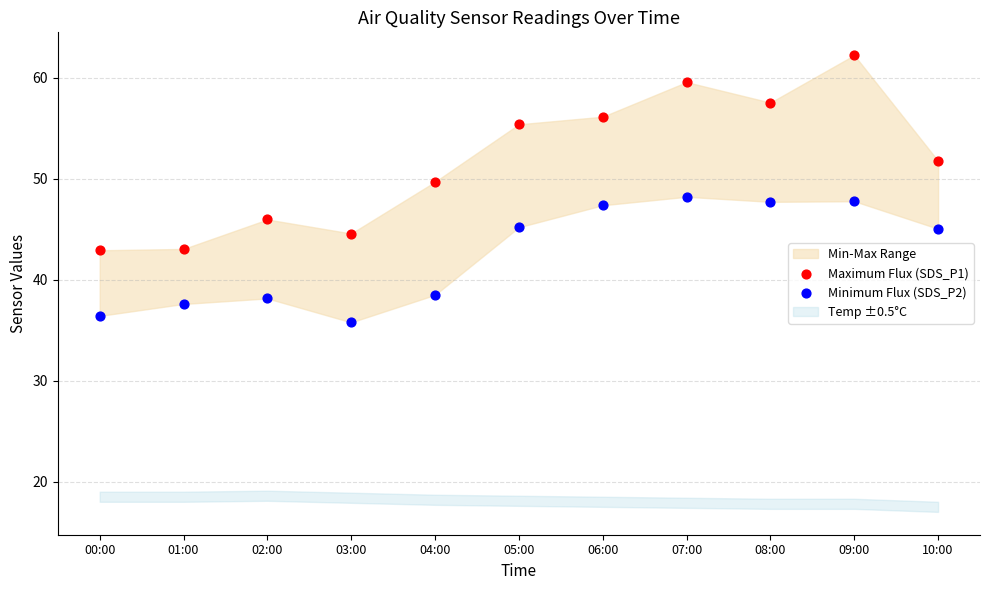

Across all data points, what is the range of Y values (max minus min)?

26.5